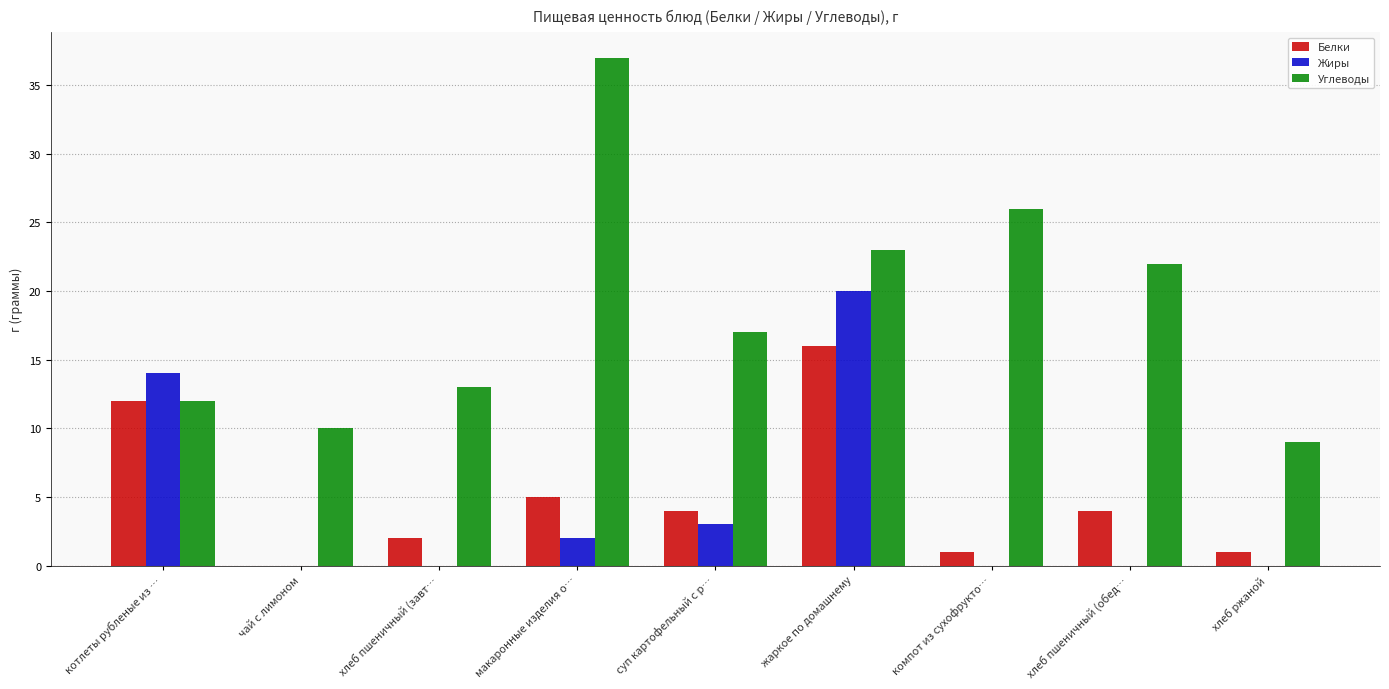

Which label corresponds to the largest value in the chart?

макаронные изделия о…